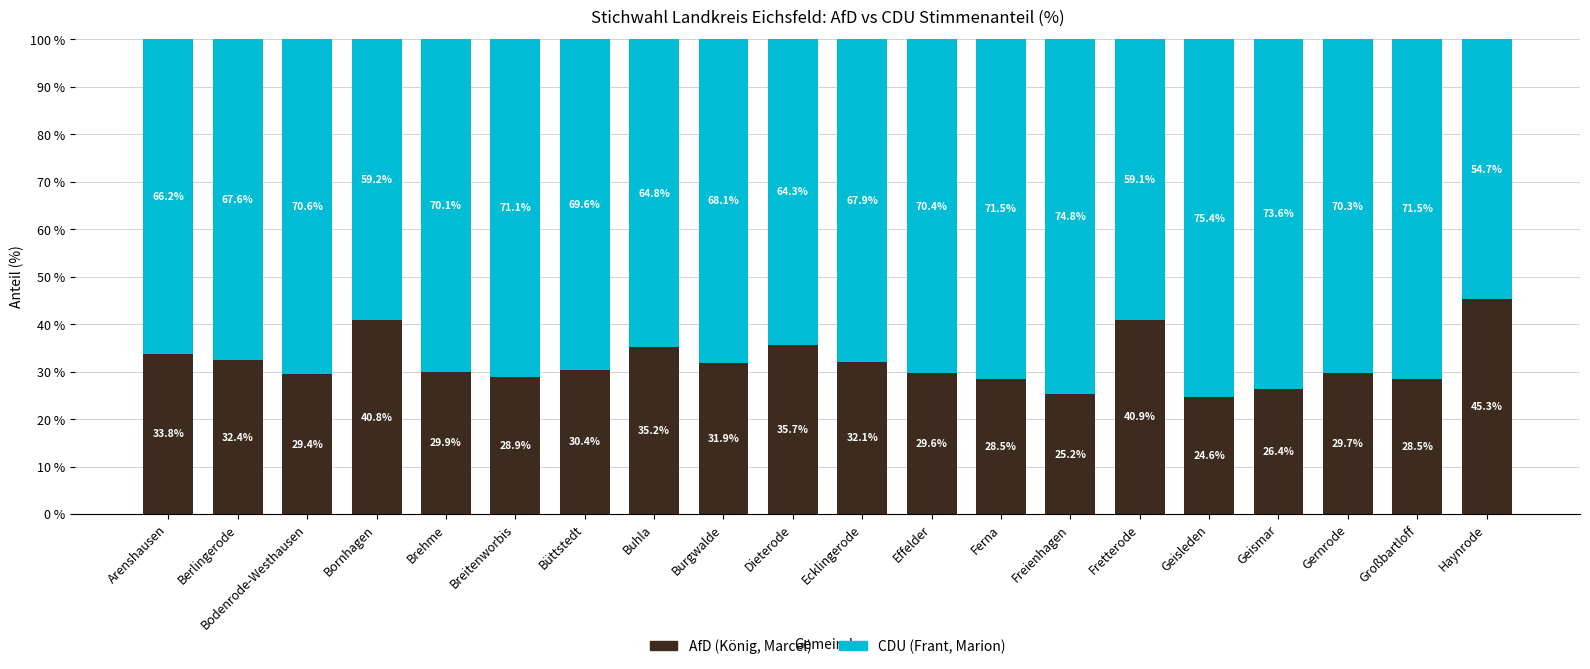

How many distinct data groups are displayed?

2